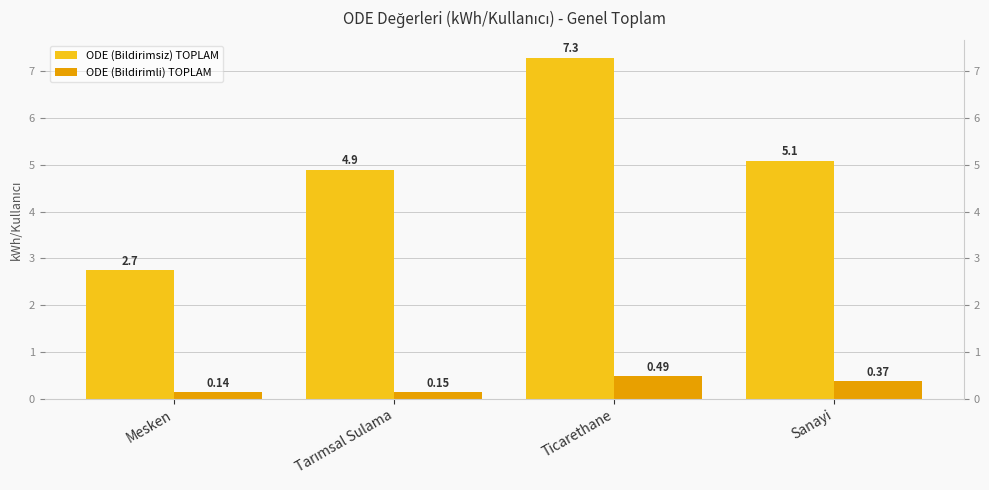

Reading left to right, transcribe all the data shown in this chart.

ODE (Bildirimsiz) TOPLAM: 2.7	4.9	7.3	5.1
ODE (Bildirimli) TOPLAM: 0.1	0.1	0.5	0.4